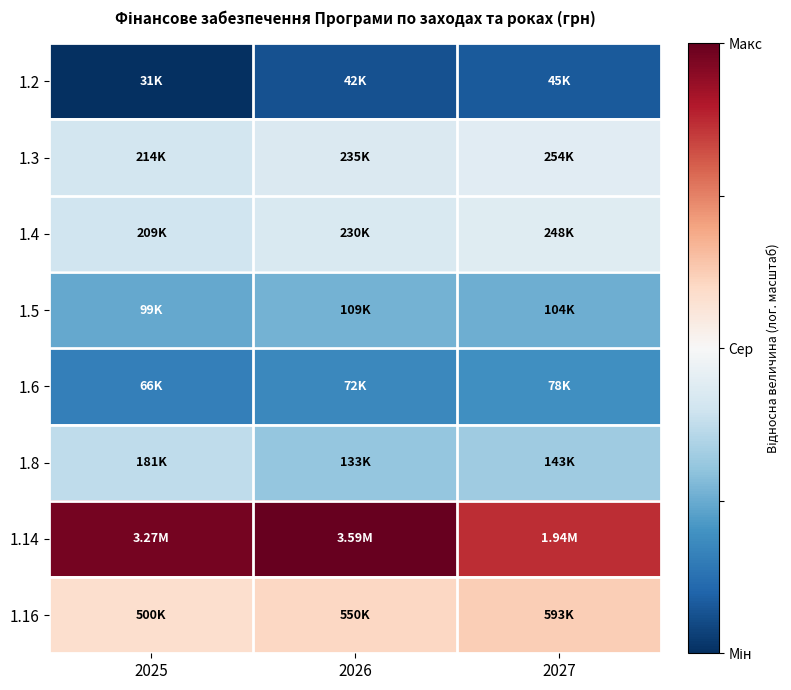

Count the number of data series in this chart.

8